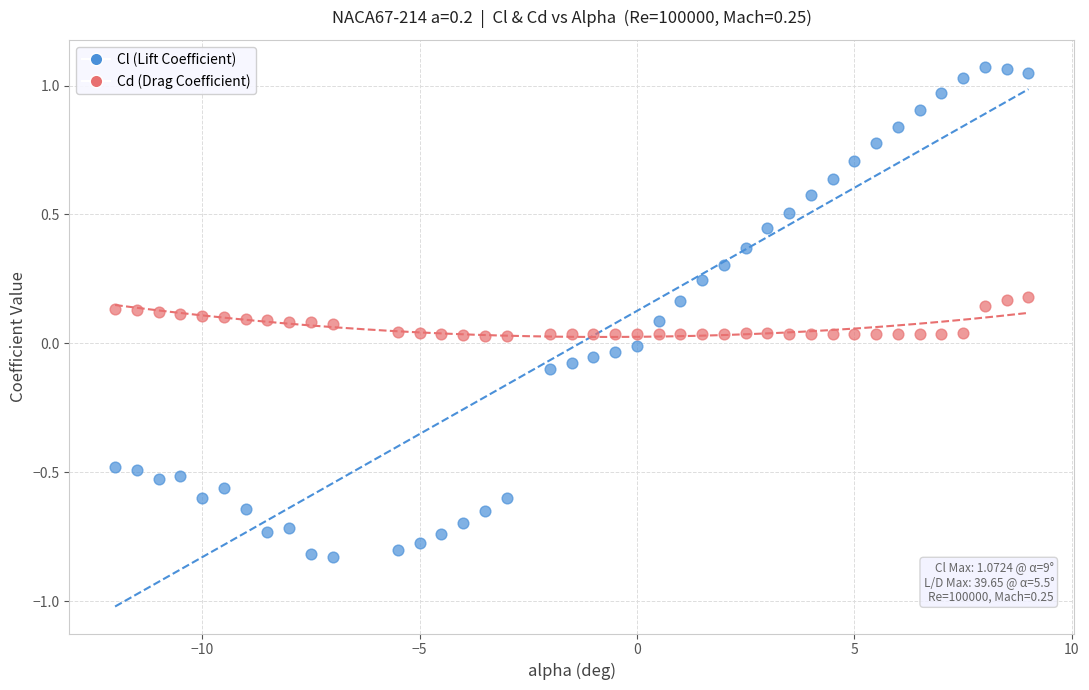

Across all data points, what is the range of X values (max minus min)?

21.0